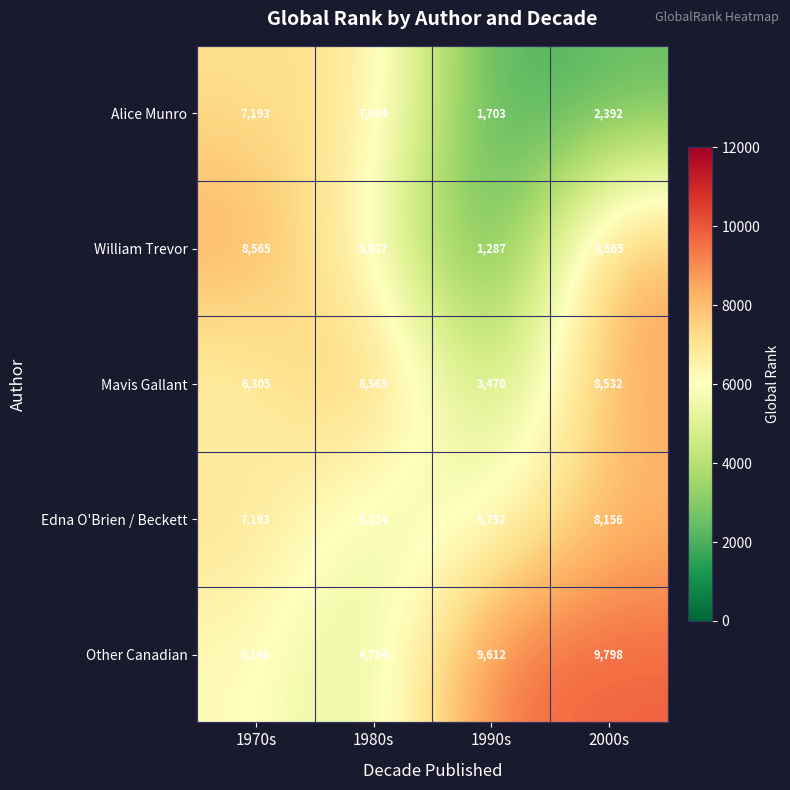

At how many categories does at least one series exceed 4385?

4